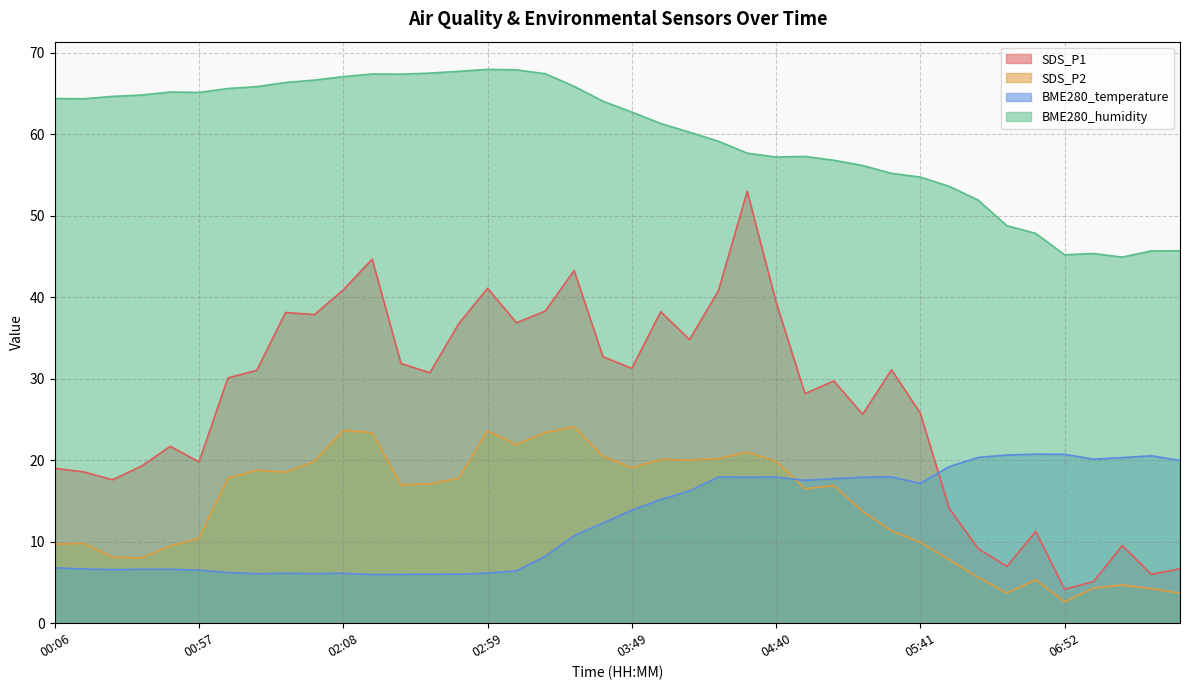

What is the difference between the maximum and minimum values in the SDS_P1 series?

48.8